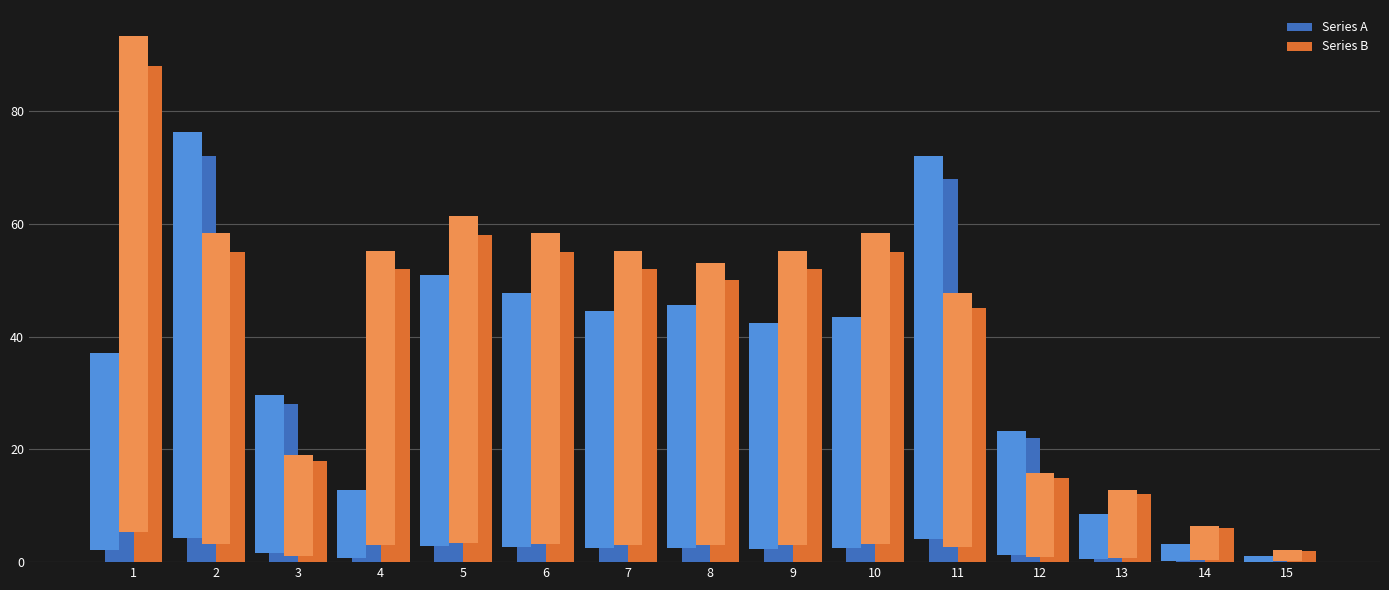

What is the value of the Series B bar at the 5th from the left?

58